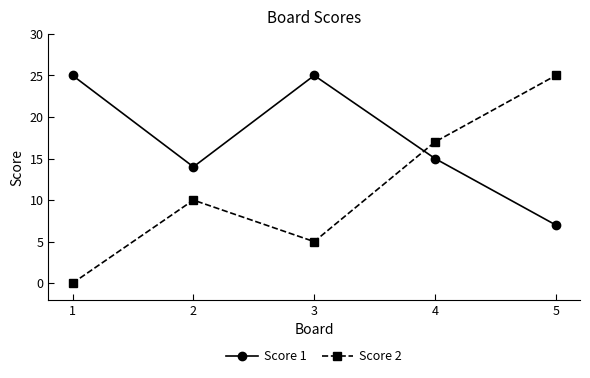

What is the difference between the second highest and minimum values in the Score 1 series?

18